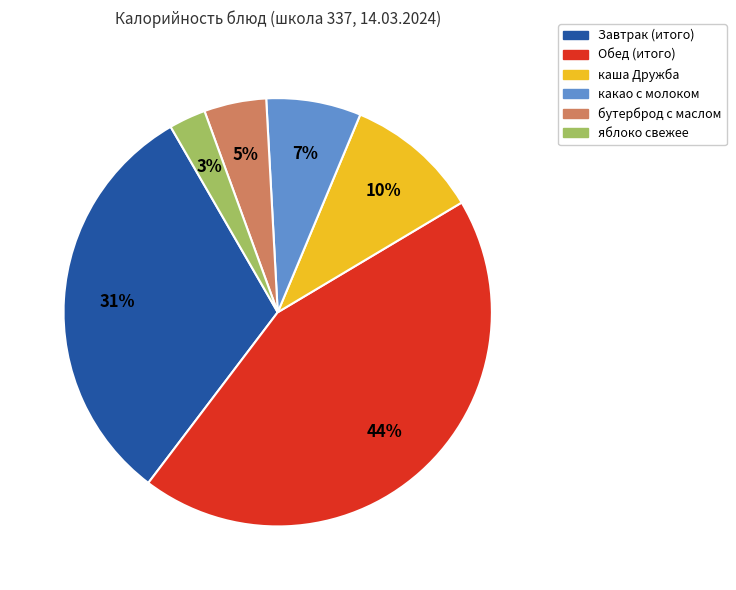

Do Обед (итого) and Завтрак (итого) together represent more than half of the pie?

Yes